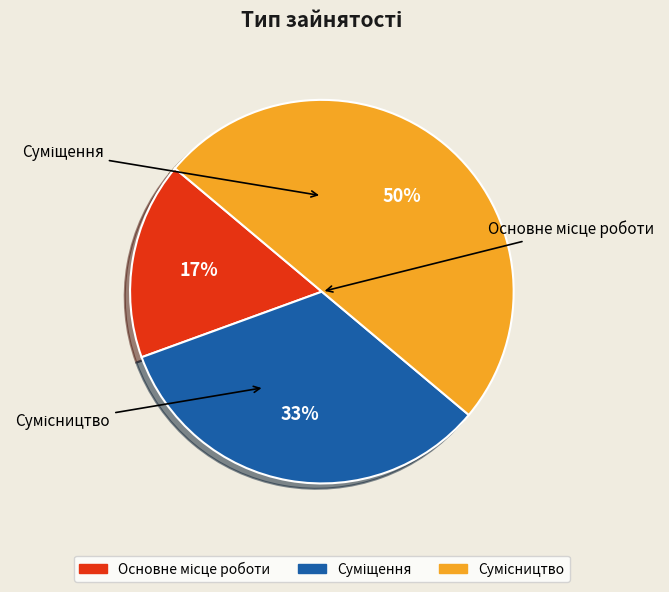

How many segments does this pie chart have?

3